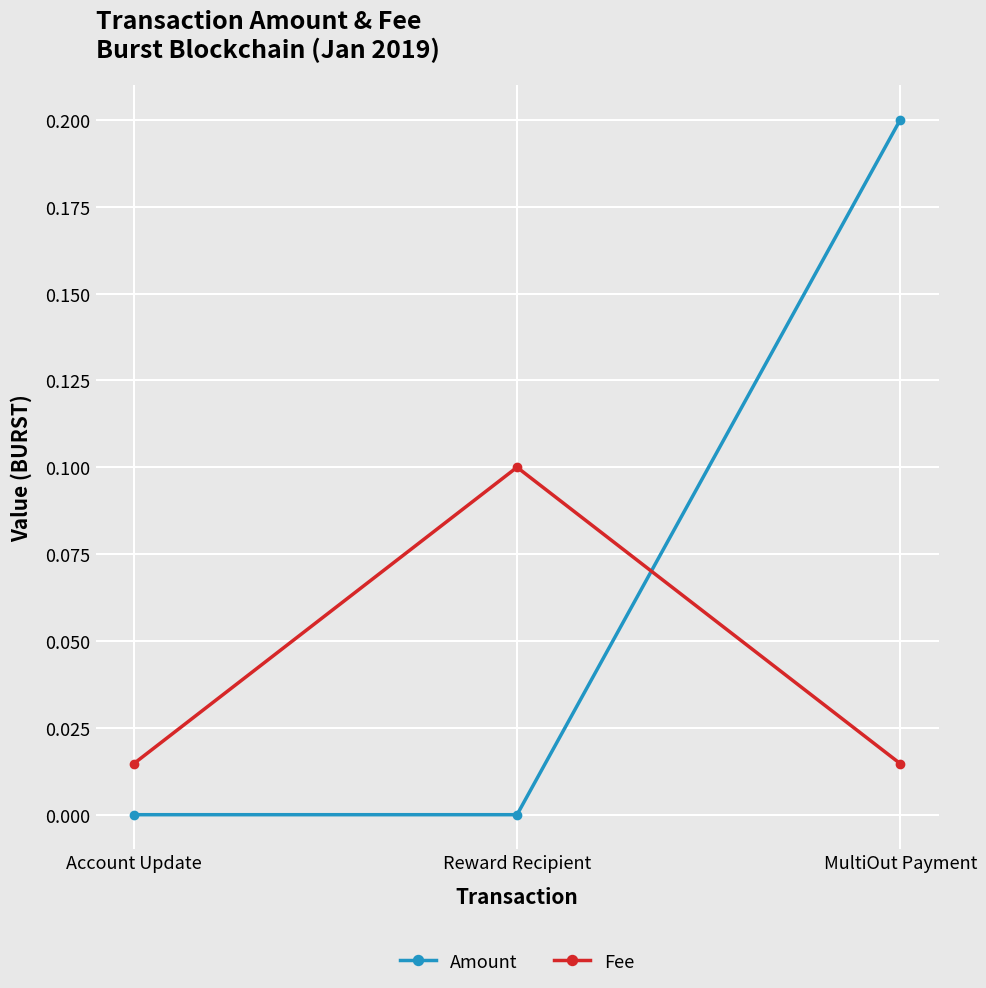

What are all the series names shown in the legend?

Amount, Fee